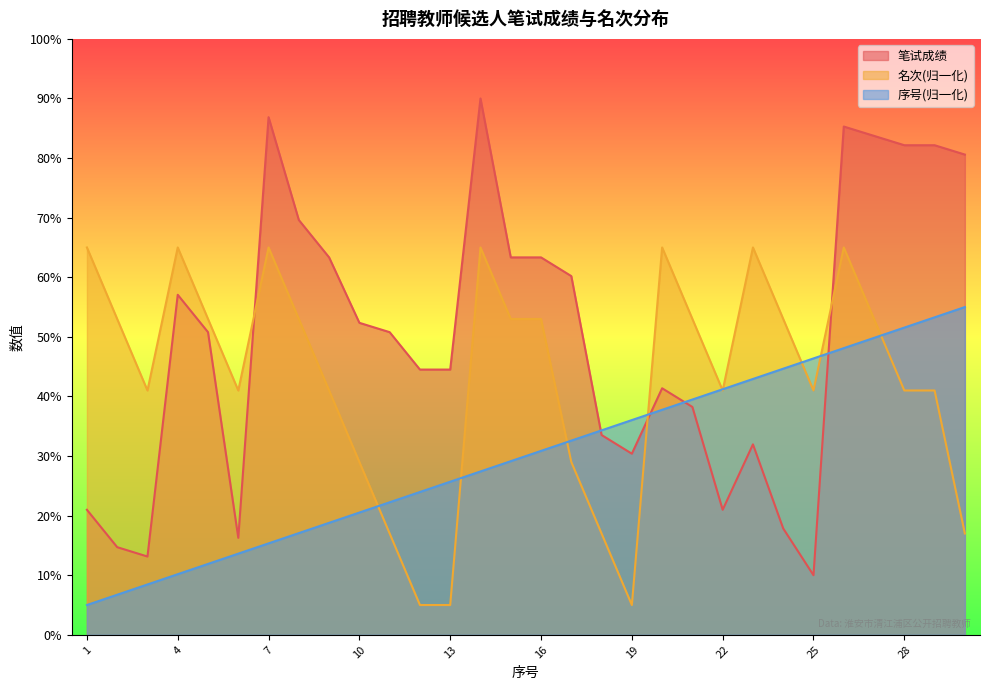

Reading left to right, list all the values displayed in this chart.

笔试成绩: 1=21.0	2=14.7	3=13.1	4=57.1	5=50.8	6=16.3	7=86.9	8=69.6	9=63.3	10=52.4	11=50.8	12=44.5	13=44.5	14=90.0	15=63.3	16=63.3	17=60.2	18=33.5	19=30.4	20=41.4	21=38.2	22=21.0	23=32.0	24=17.8	25=10.0	26=85.3	27=83.7	28=82.2	29=82.2	30=80.6
名次: 1=65.0	2=53.0	3=41.0	4=65.0	5=53.0	6=41.0	7=65.0	8=53.0	9=41.0	10=29.0	11=17.0	12=5.0	13=5.0	14=65.0	15=53.0	16=53.0	17=29.0	18=17.0	19=5.0	20=65.0	21=53.0	22=41.0	23=65.0	24=53.0	25=41.0	26=65.0	27=53.0	28=41.0	29=41.0	30=17.0
序号: 1=5.0	2=6.7	3=8.4	4=10.2	5=11.9	6=13.6	7=15.3	8=17.1	9=18.8	10=20.5	11=22.2	12=24.0	13=25.7	14=27.4	15=29.1	16=30.9	17=32.6	18=34.3	19=36.0	20=37.8	21=39.5	22=41.2	23=42.9	24=44.7	25=46.4	26=48.1	27=49.8	28=51.6	29=53.3	30=55.0